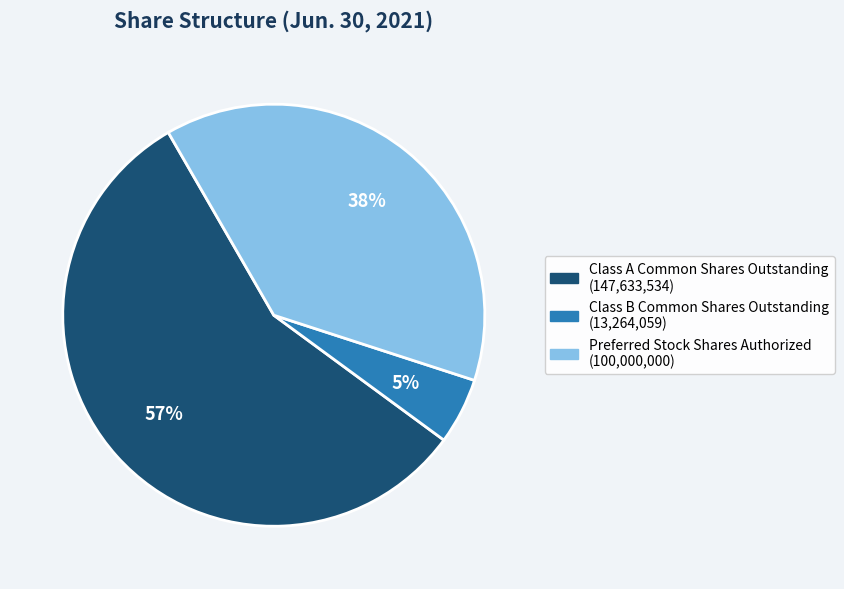

To the nearest percent, what is the difference between the largest and smallest slice percentages?

52%